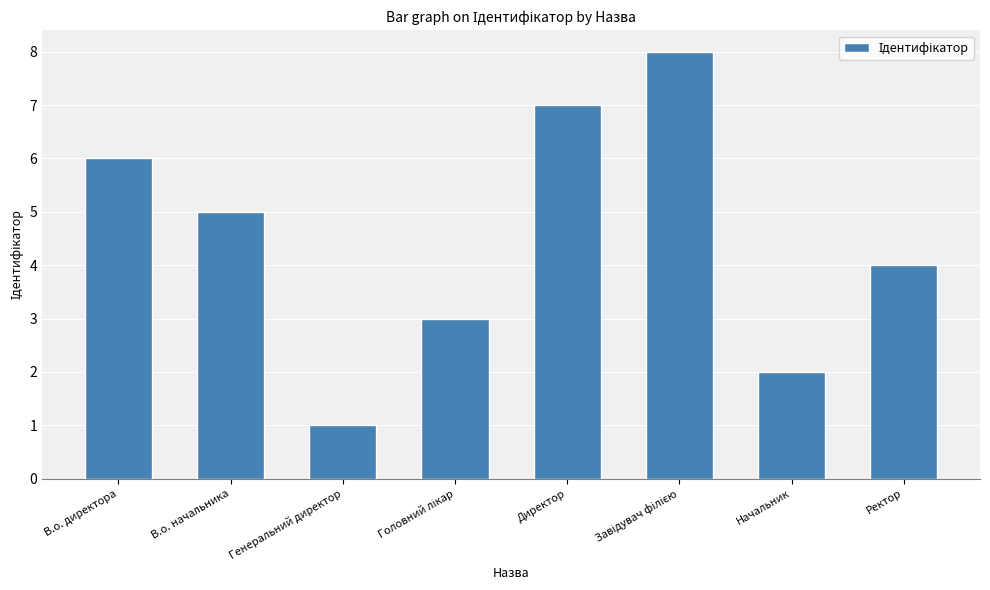

Reading left to right, list all the values displayed in this chart.

6	5	1	3	7	8	2	4